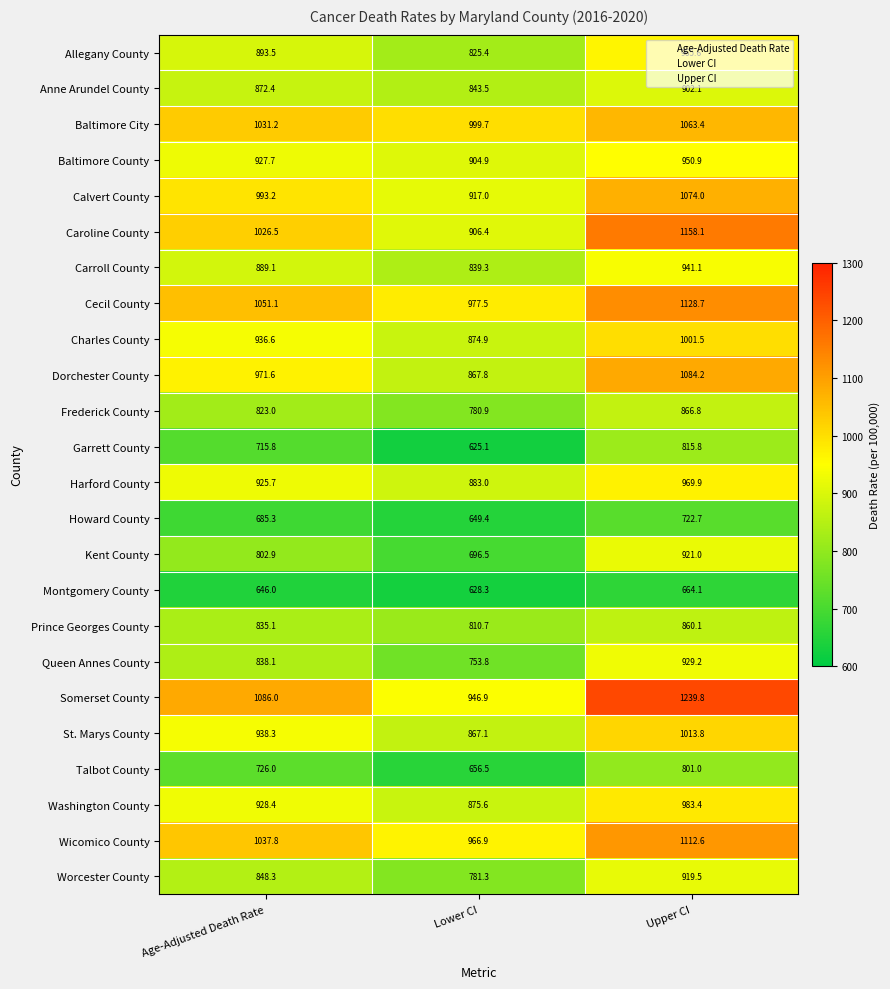

Which series changed the most between Age-Adjusted Death Rate and Lower CI?

Somerset County